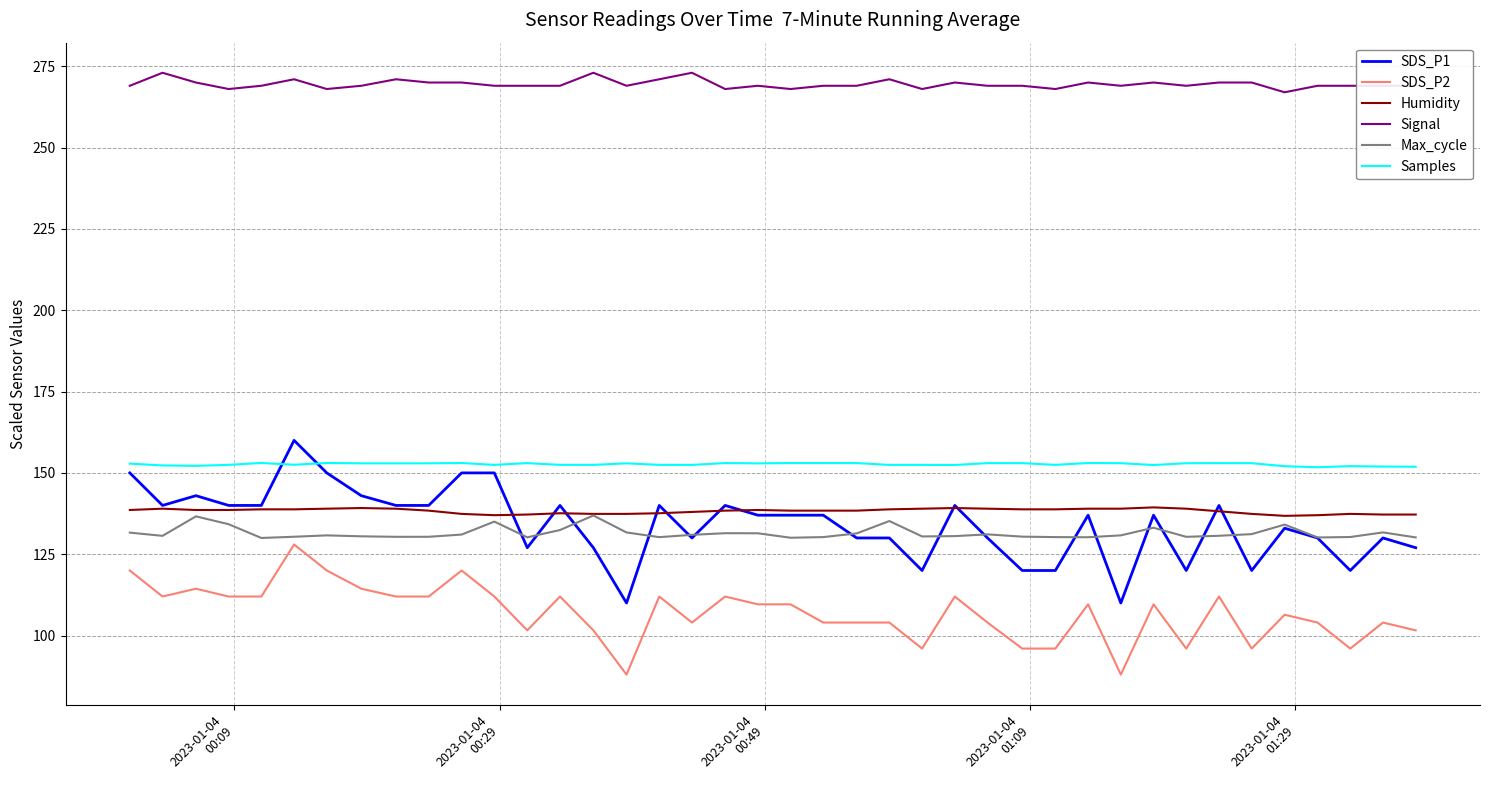

What is the smallest value displayed?

88.0